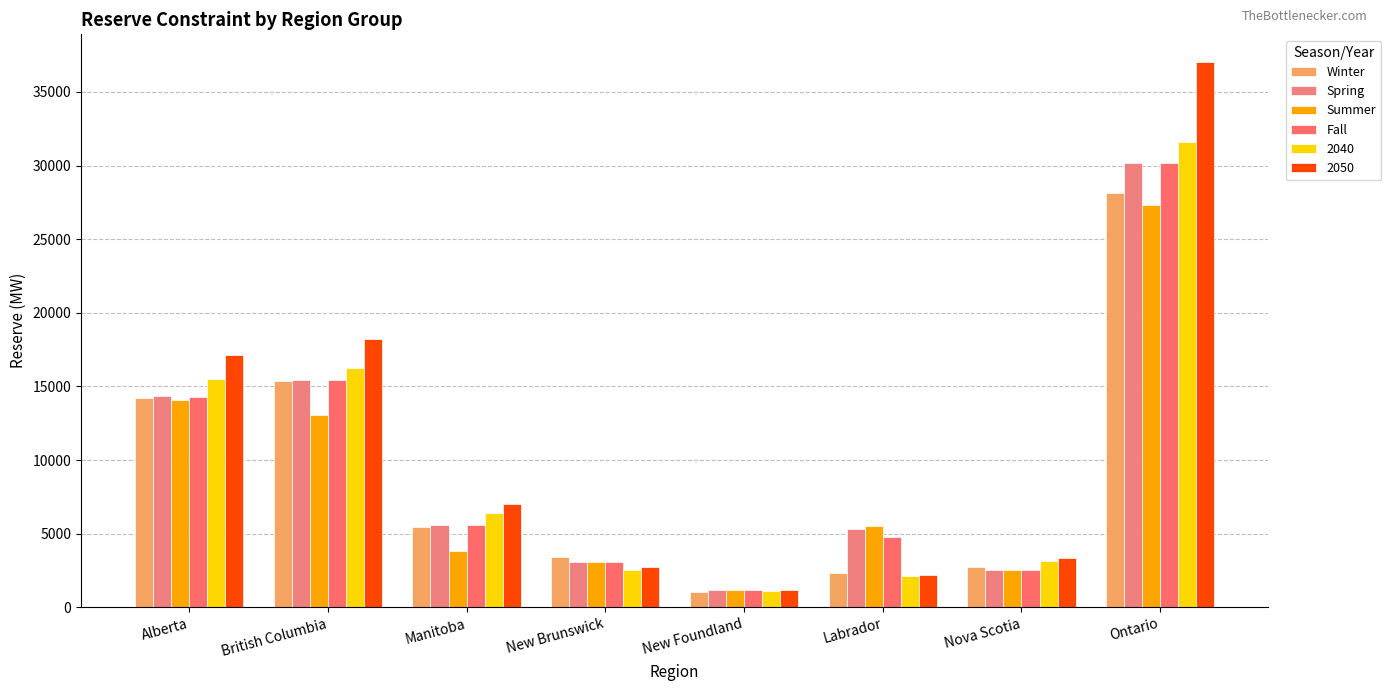

What is the average value of the Fall series?

9644.0